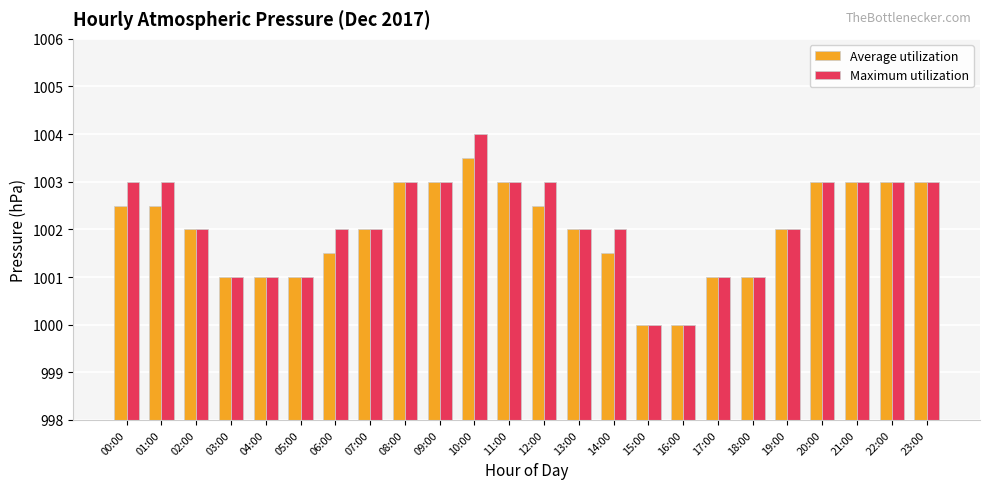

How many Maximum utilization values are between 1001 and 1003?

21